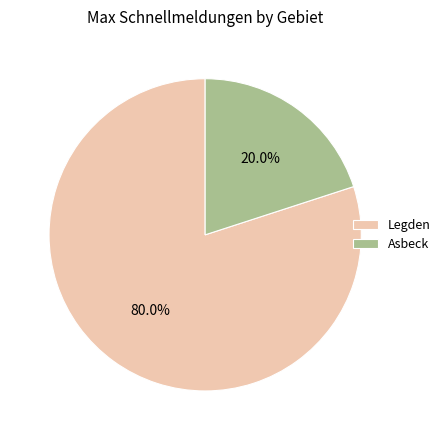

Is it true that Legden is 68% of the pie?

False